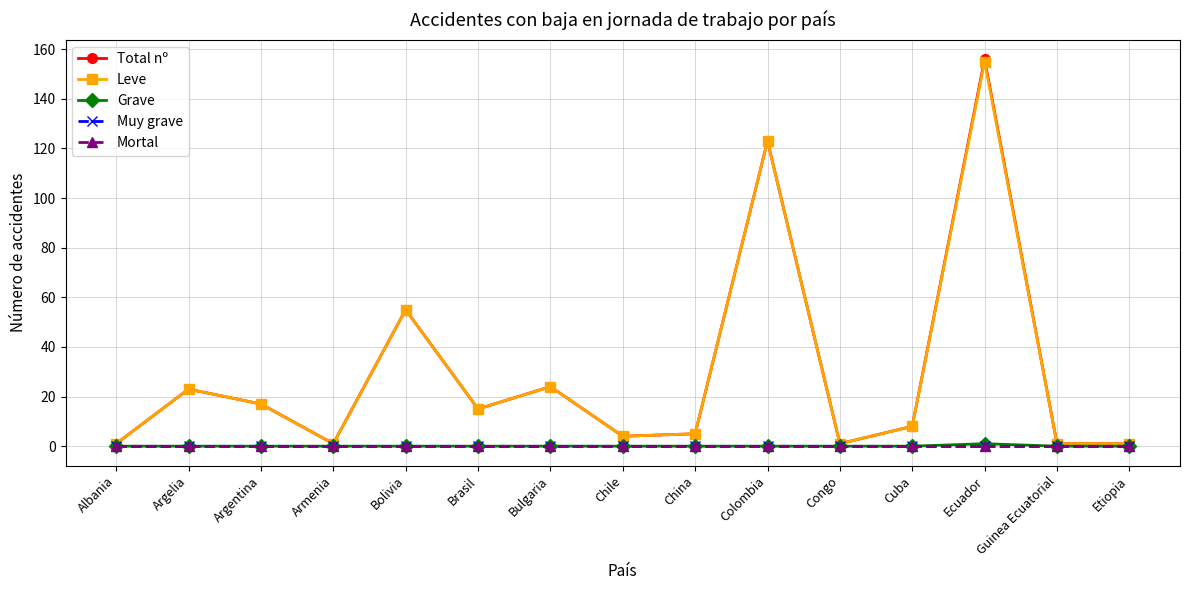

Is the value of Muy grave at China greater than the value of Grave at China?

No